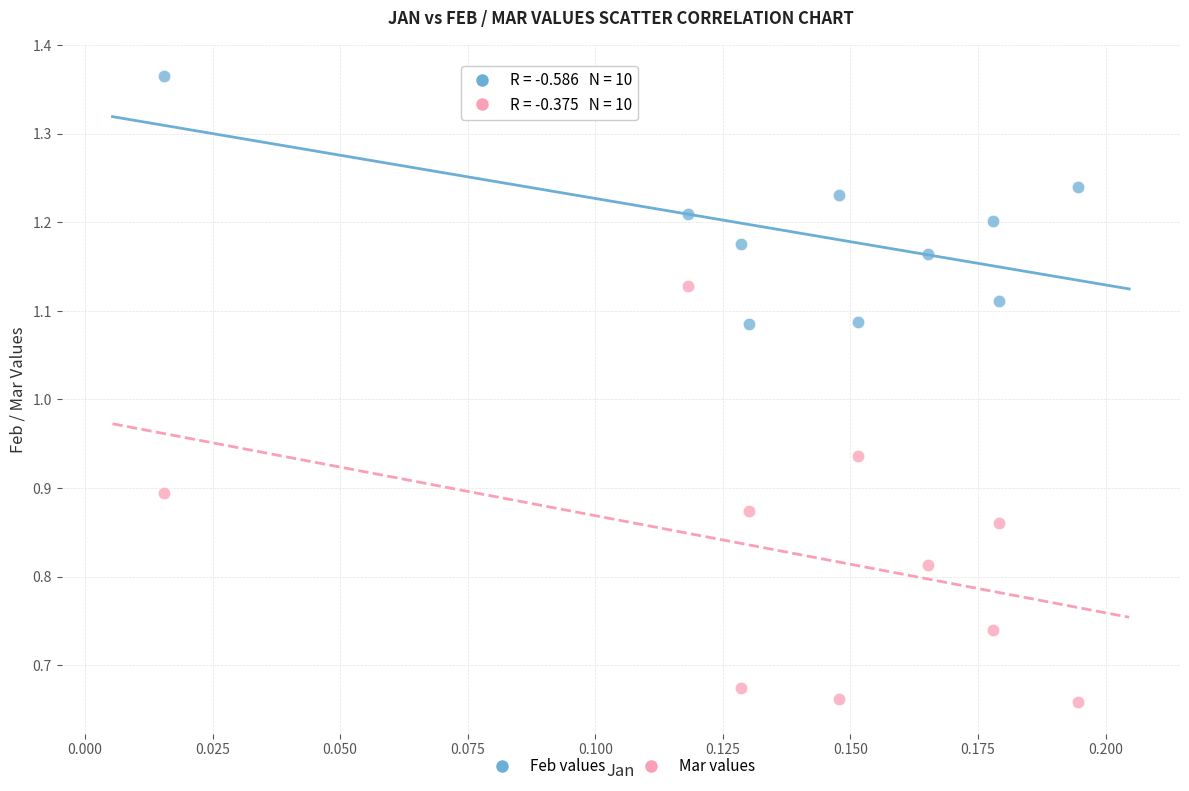

Which series contains the highest Y value?

Feb values